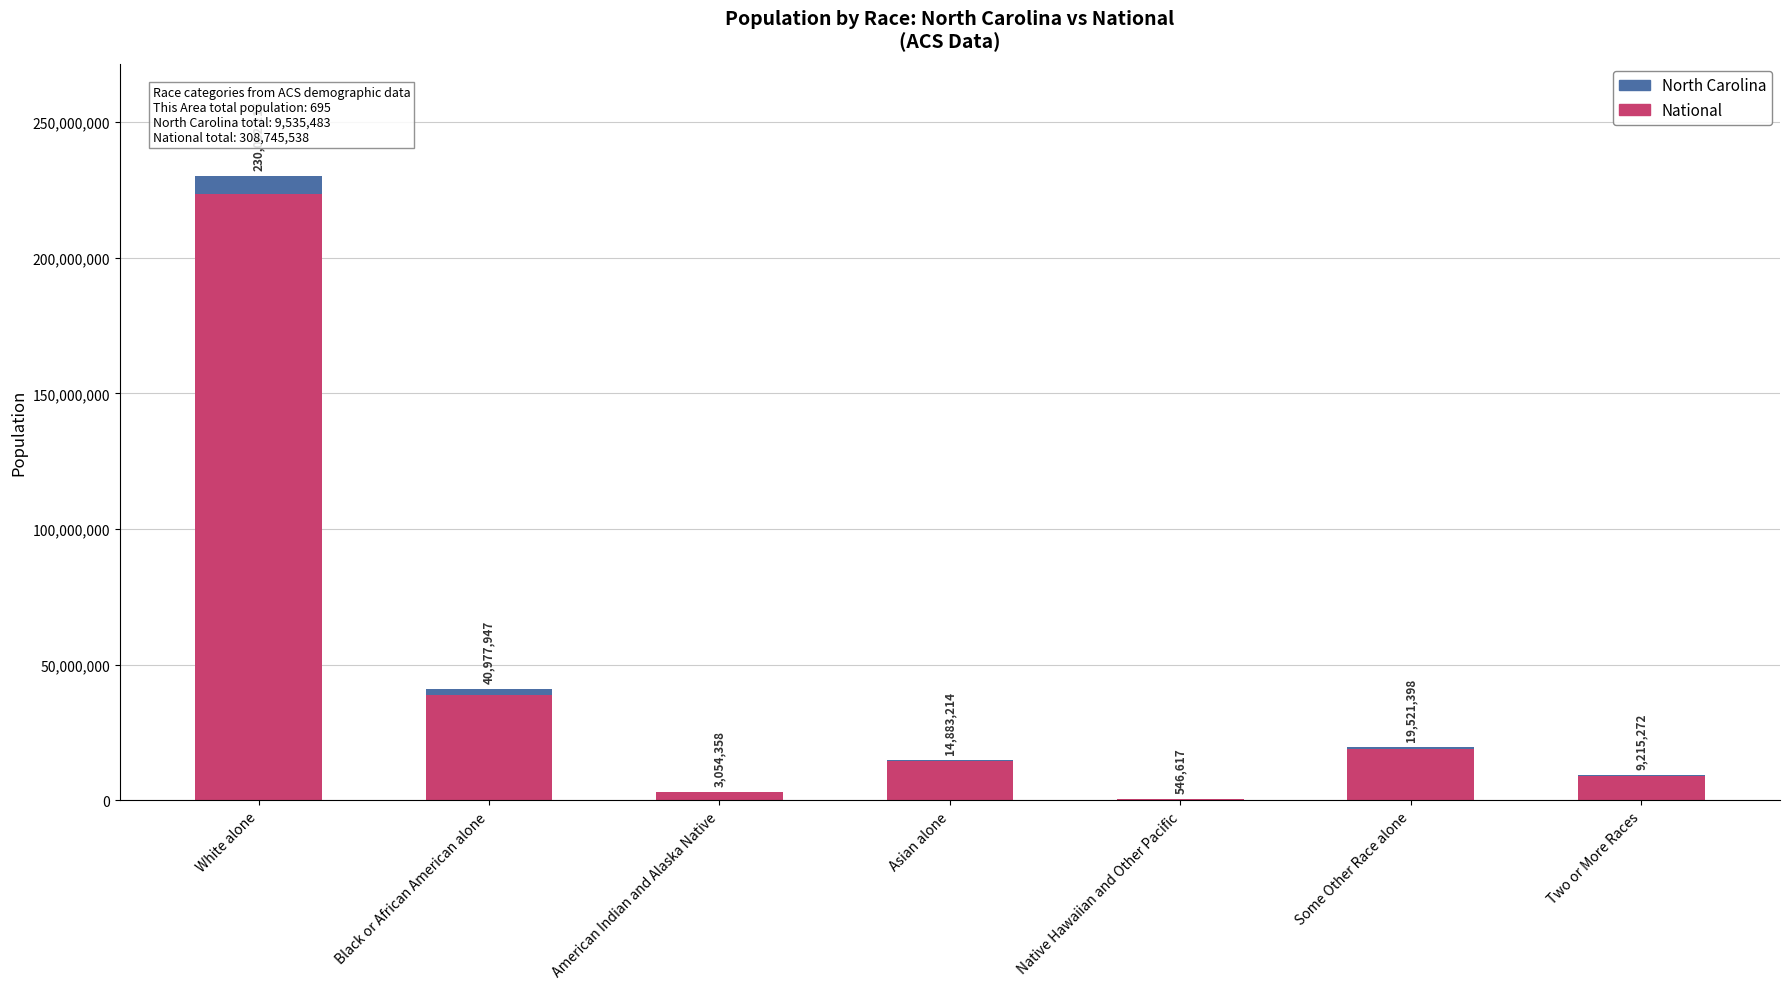

Which has a higher value, White alone or American Indian and Alaska Native?

White alone